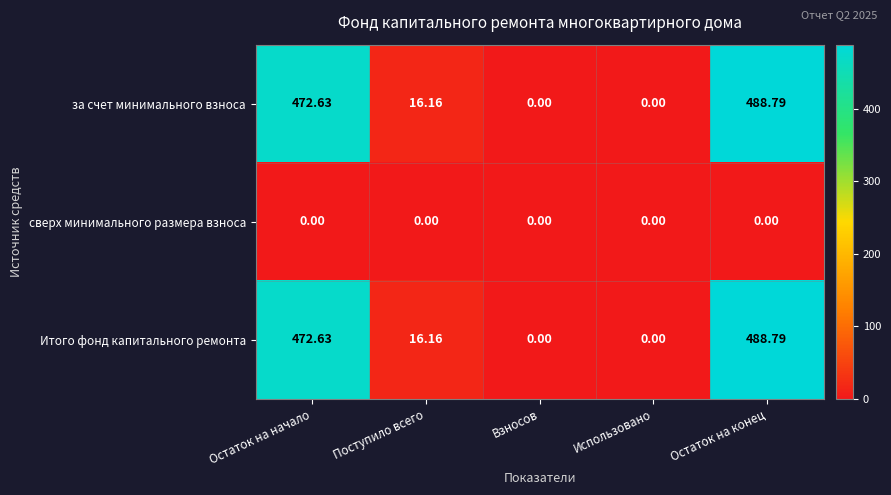

At which category is the sum across all series the highest?

Остаток на конец